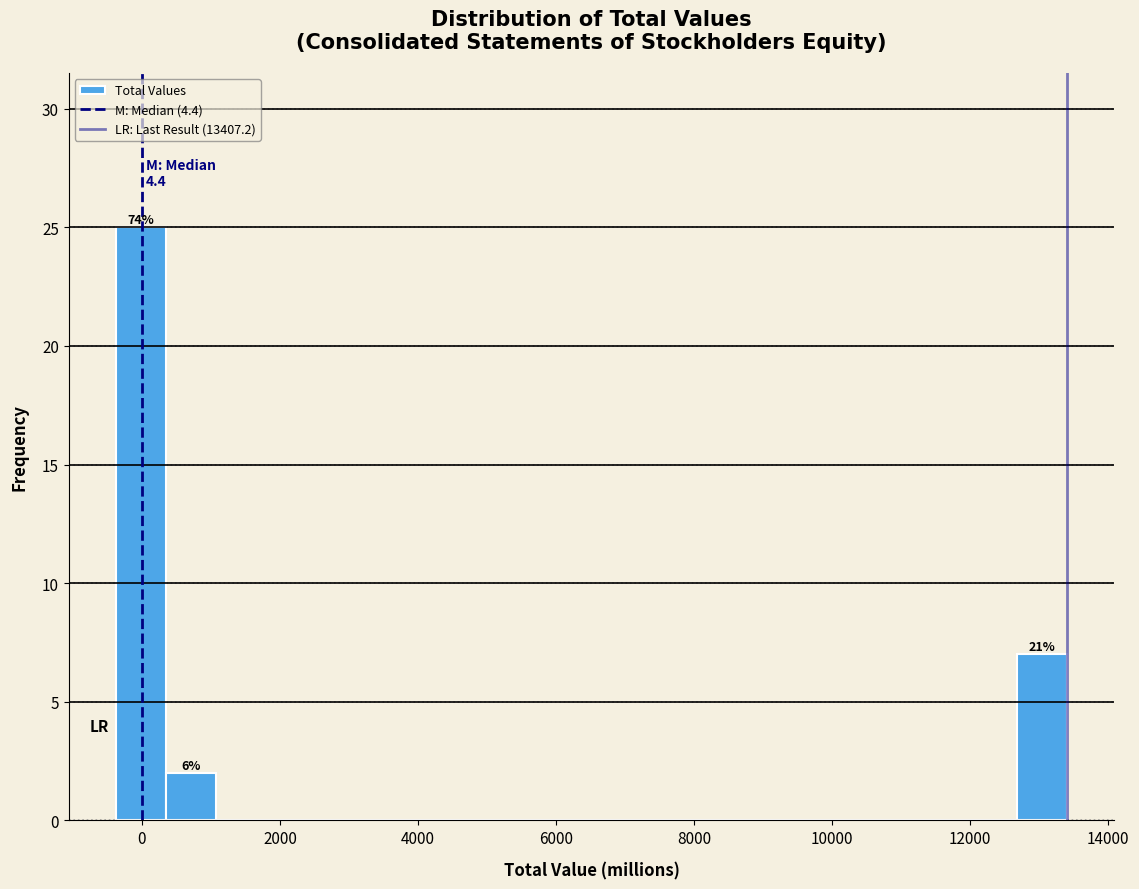

Read against the x-axis, roughly where is the centre of the tallest bar?

0